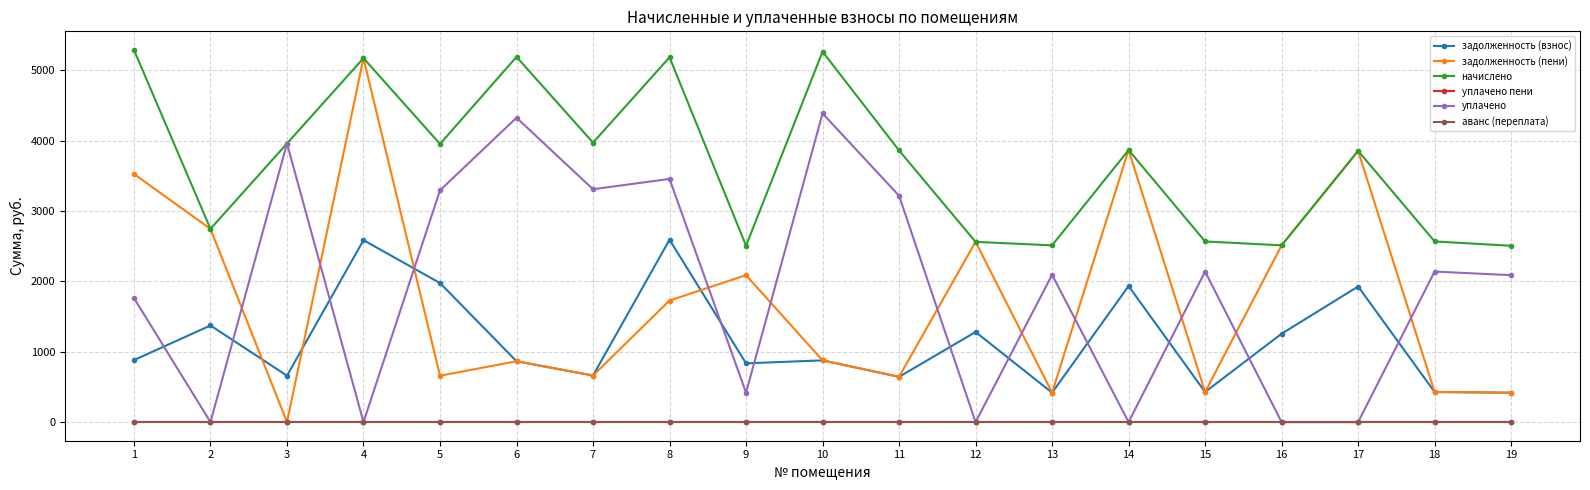

List the series in order of their peak value, lowest first.

уплачено пени, аванс (переплата), задолженность (взнос), уплачено, задолженность (пени), начислено